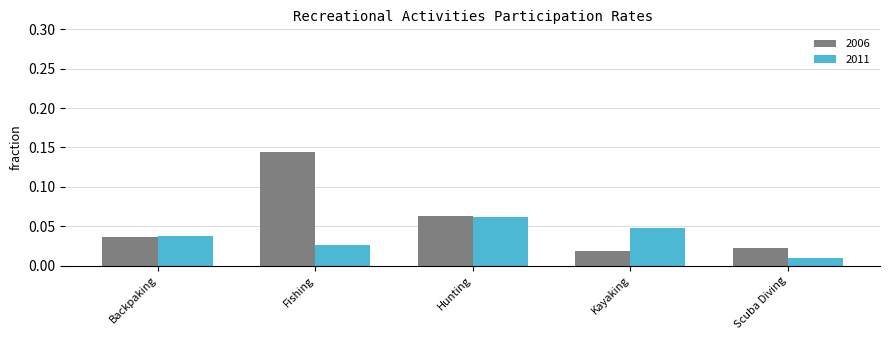

Which series changed the most between Backpaking and Scuba Diving?

2011